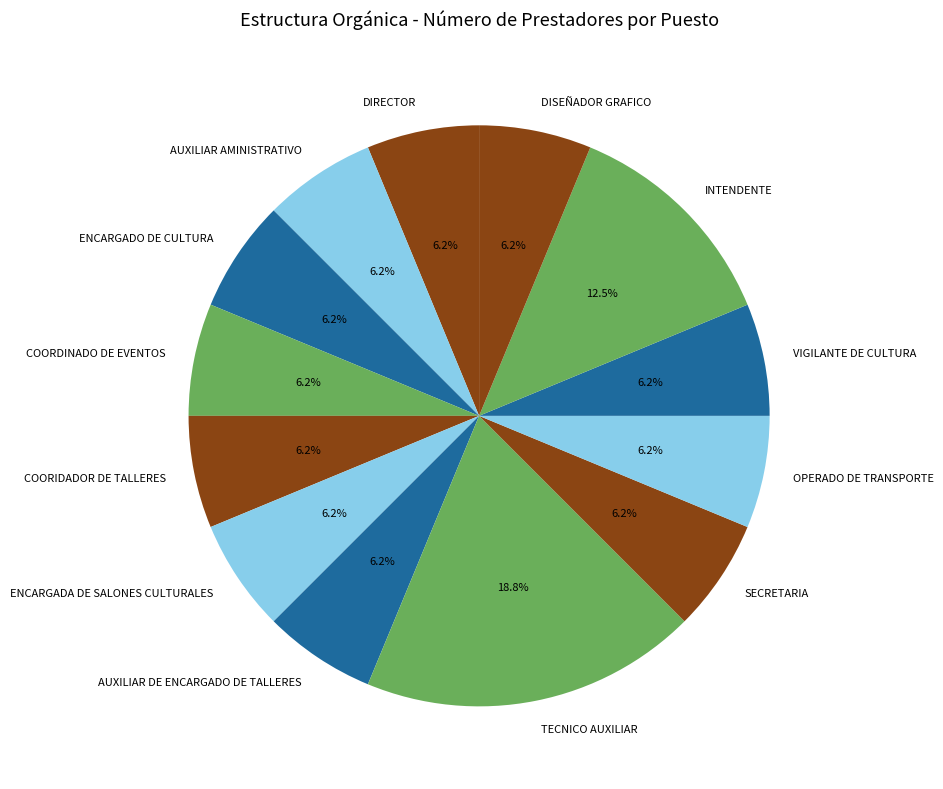

Is it true that DIRECTOR is 6% of the pie?

True